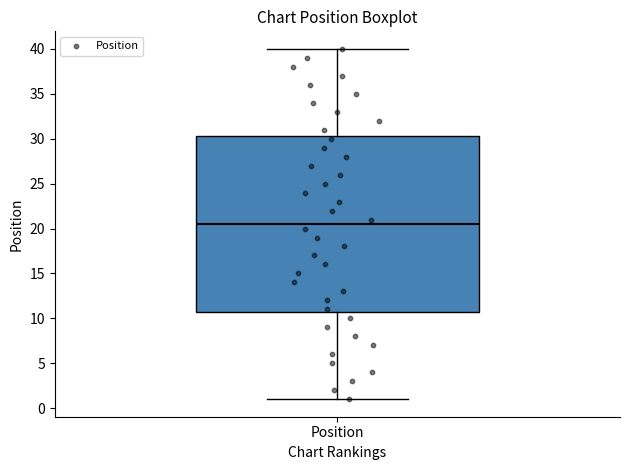

Read this box plot against the y-axis: the position of the median line, the range covered by the box, and the ends of both whiskers. The values are not printed on the chart, so give them approximately, as read against the axis.

median 20.5, box 11.0 to 30.5, whiskers 1.0 to 40.0